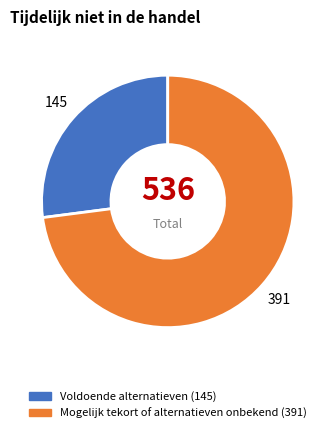

Which slice represents more than half of the pie?

Mogelijk tekort of alternatieven onbekend